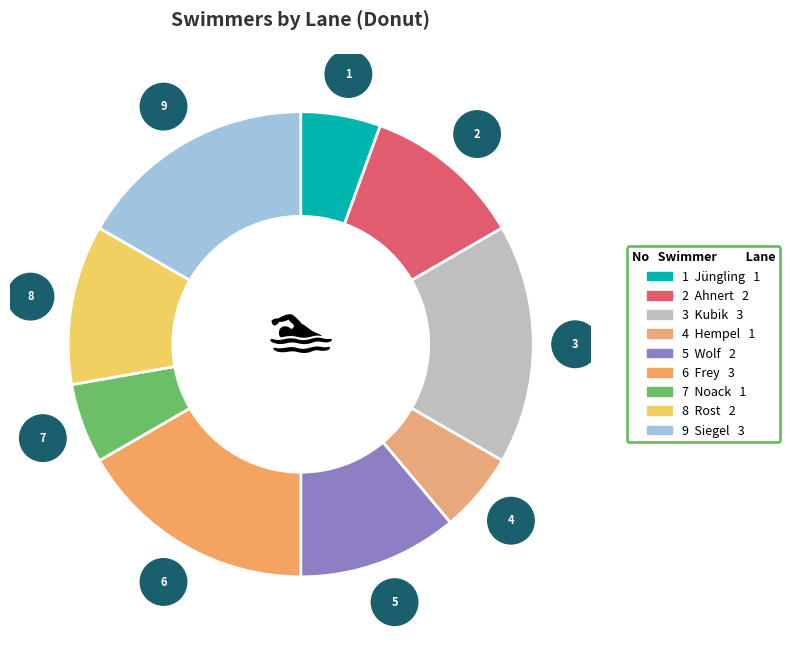

How many segments does this pie chart have?

9